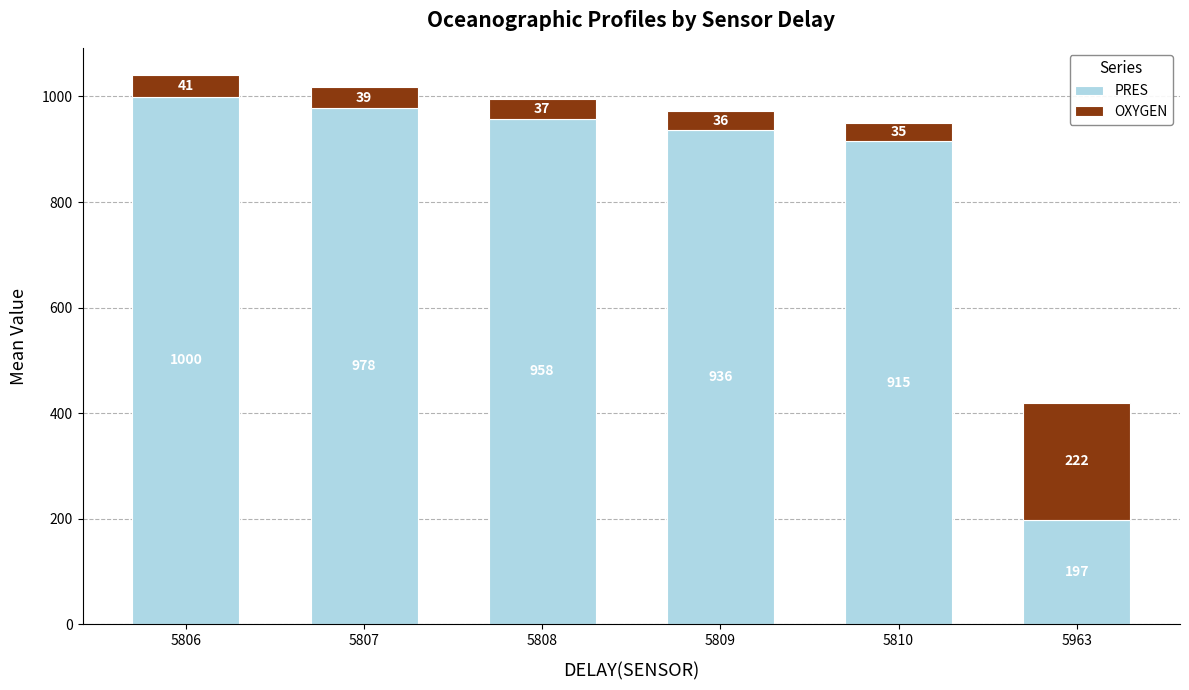

At which label is PRES closest to 598?

5810